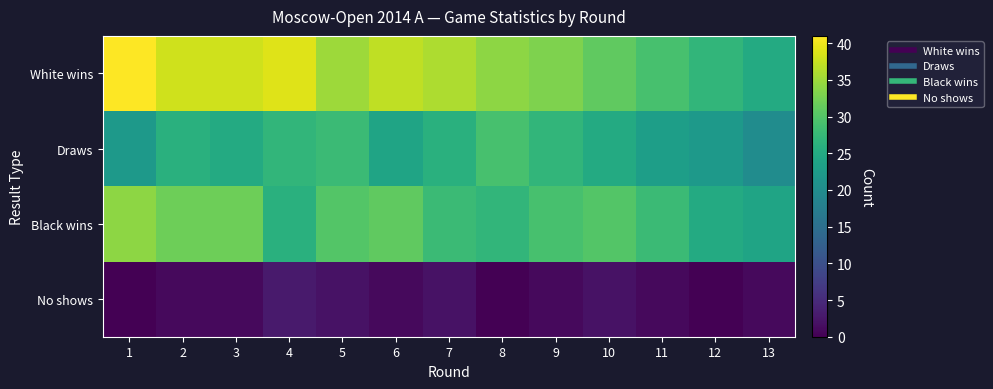

Which series has the widest spread of values?

White wins